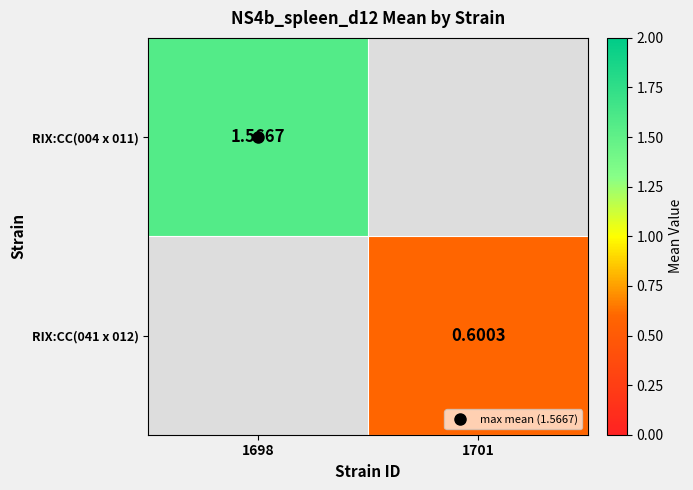

Rank the categories by RIX:CC(041 x 012) value from lowest to highest.

1698, 1701